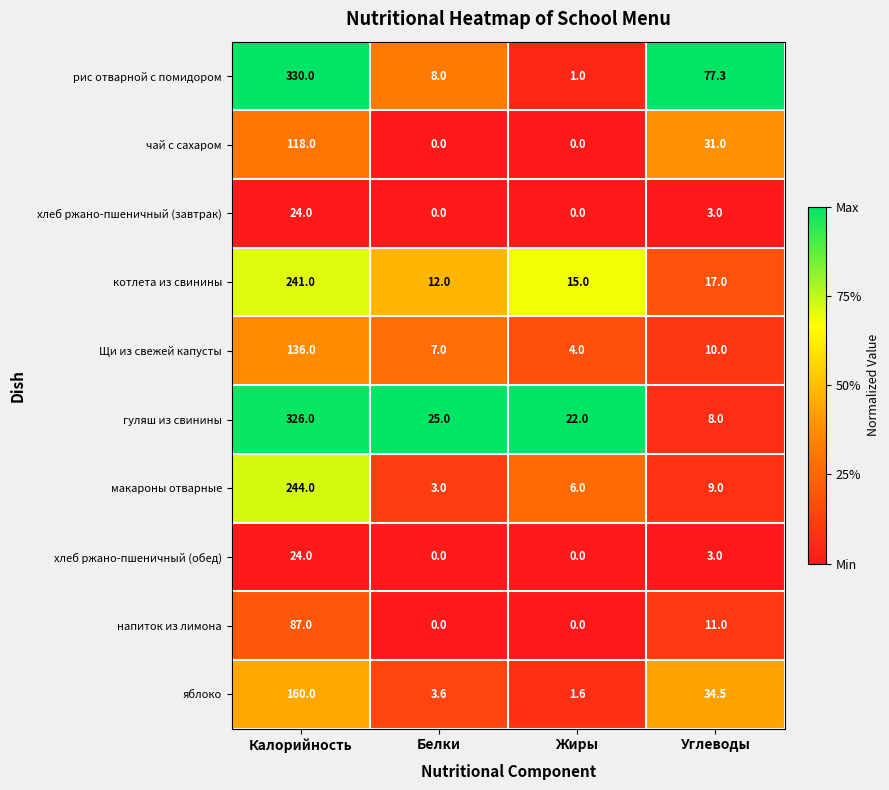

How many categories are shown in the chart?

4